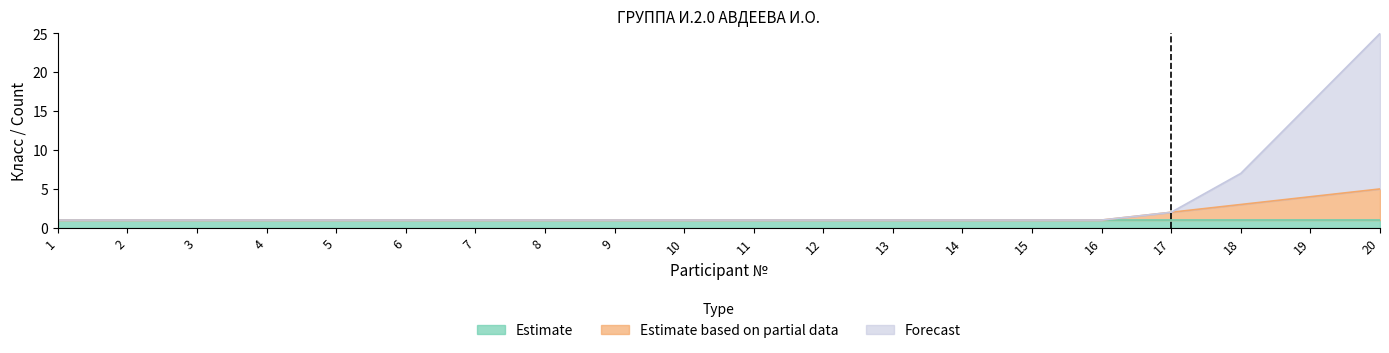

True or false: Forecast has a value of 4 at 18.

False